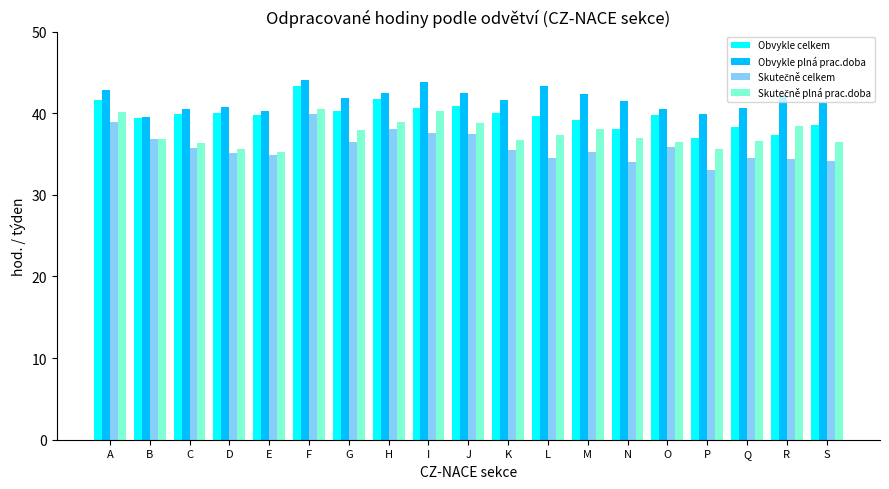

What is the minimum value for Obvykle celkem?

36.9